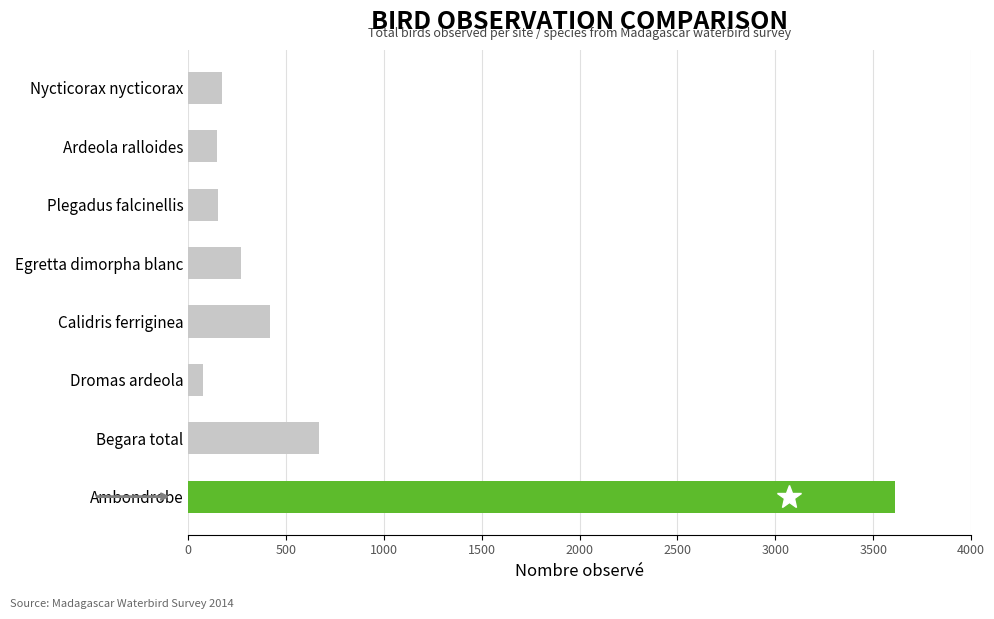

What is the greatest value displayed?

3611